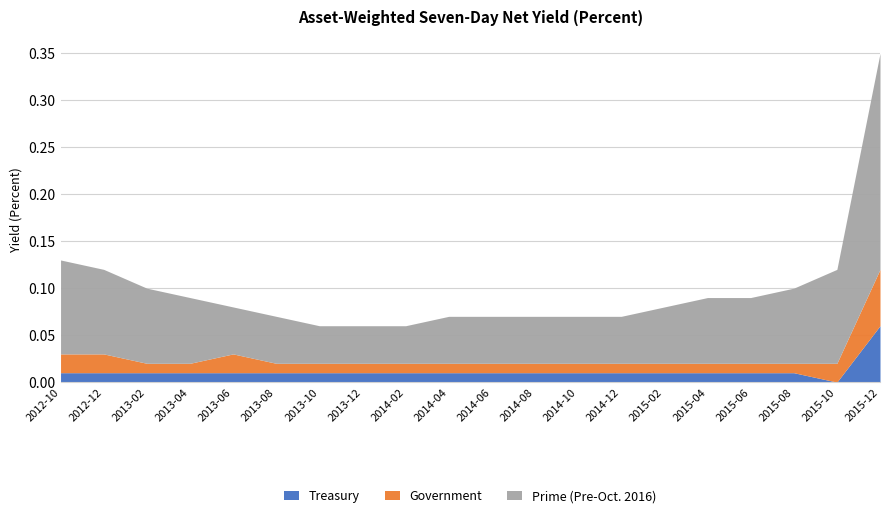

Which category has the lowest value across all series?

2015-10